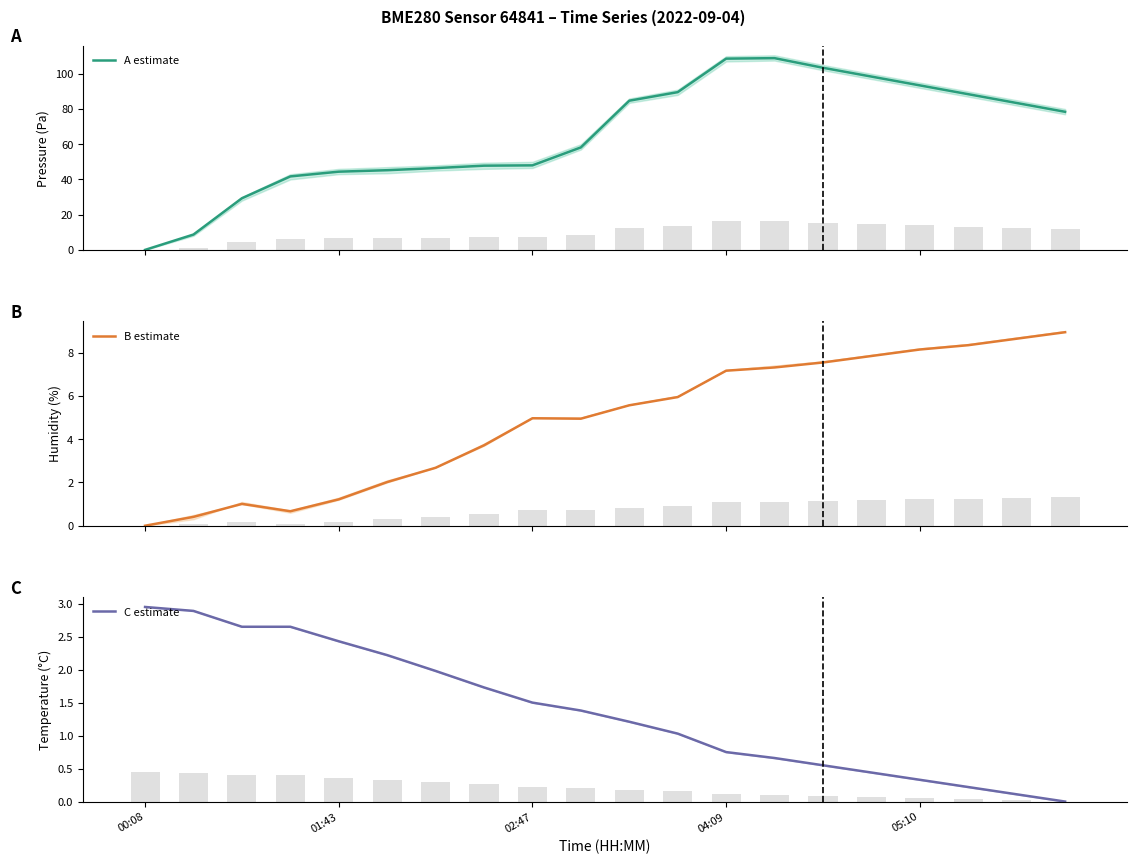

At how many categories does at least one series exceed 75?

10